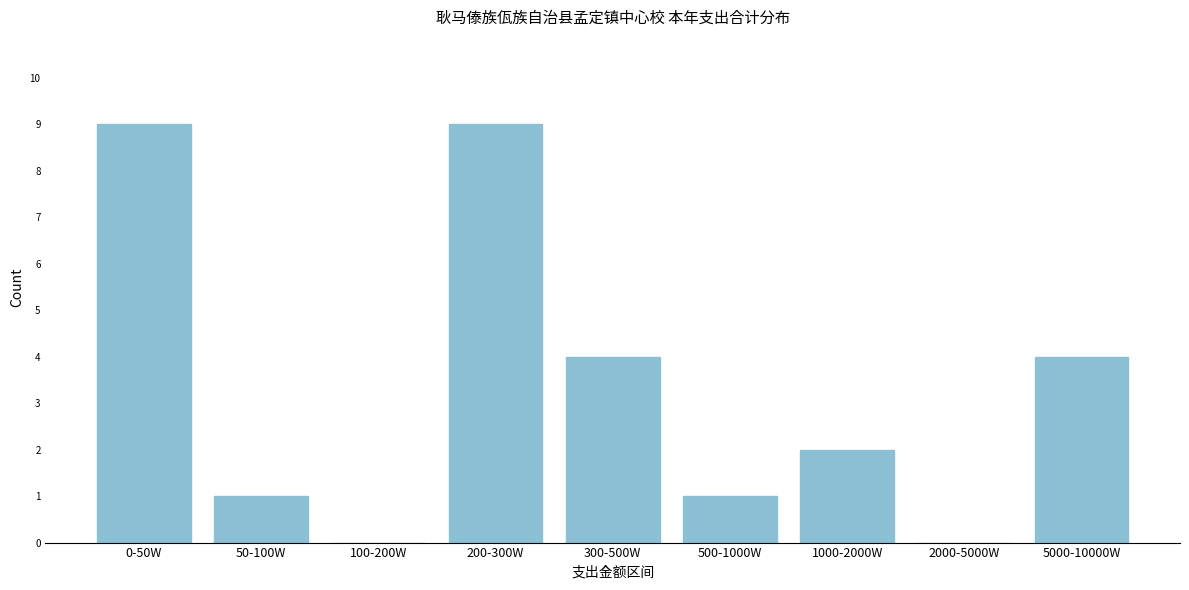

Reading left to right, transcribe all the data shown in this chart.

0-50W=9	50-100W=1	100-200W=0	200-300W=9	300-500W=4	500-1000W=1	1000-2000W=2	2000-5000W=0	5000-10000W=4